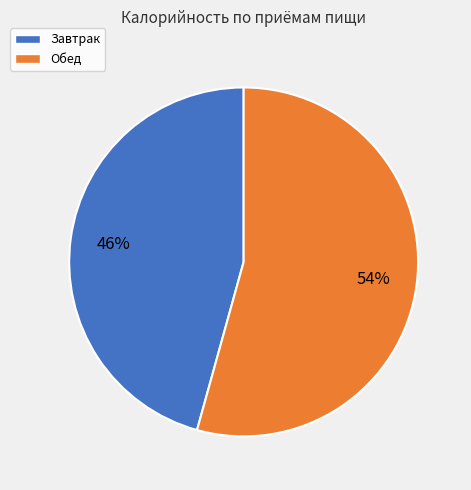

Is there a majority slice in this chart?

Yes